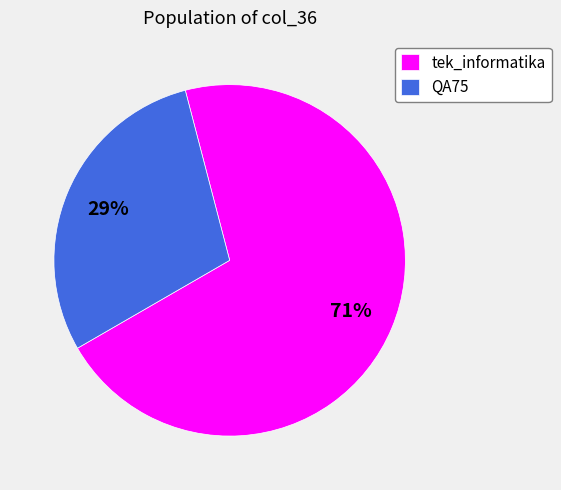

Is it true that QA75 is 42% of the pie?

False